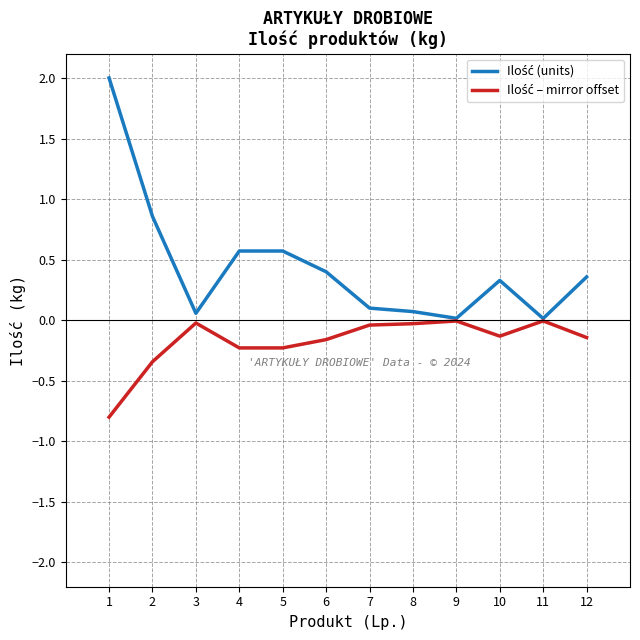

What is the smallest value displayed?

-0.8